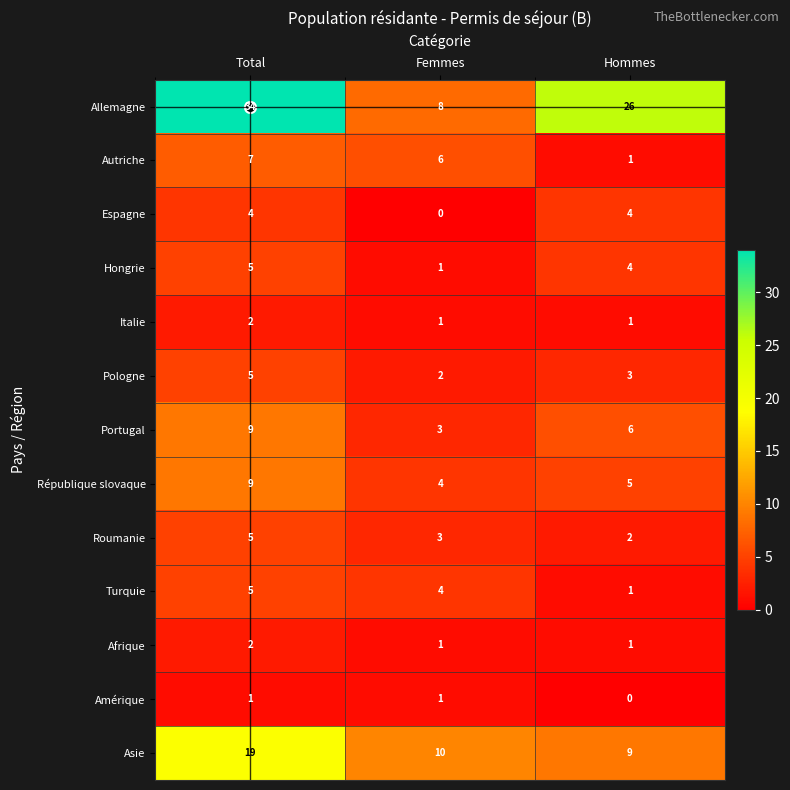

The value of République slovaque at Total is 9. True or false?

True